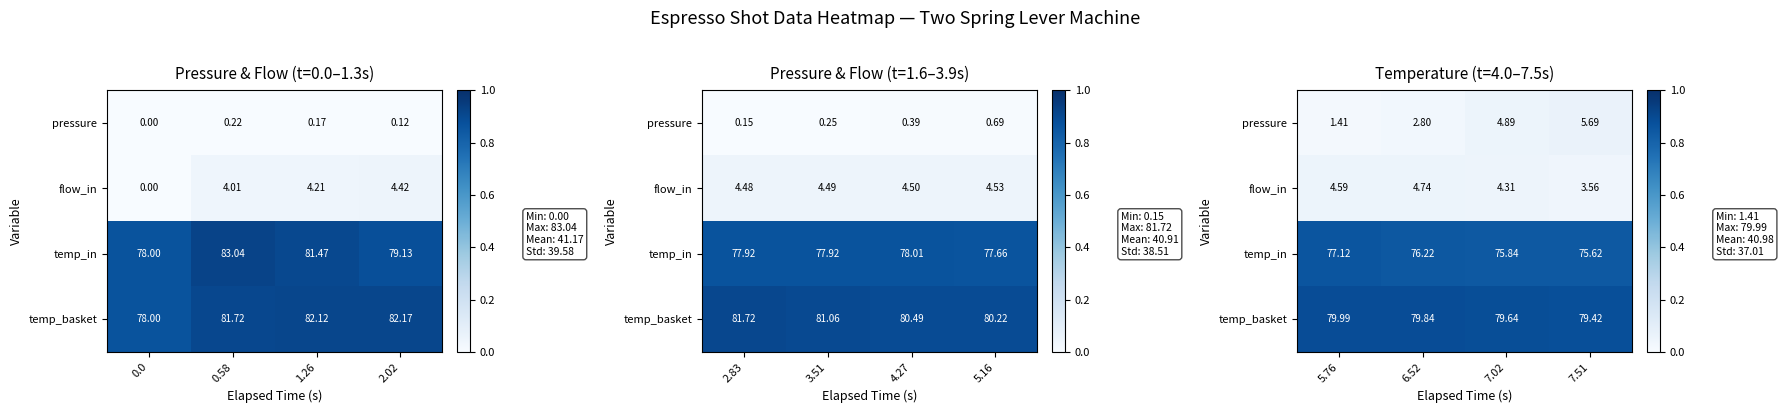

The value of temp_basket at 7.51 is 1.3. True or false?

False